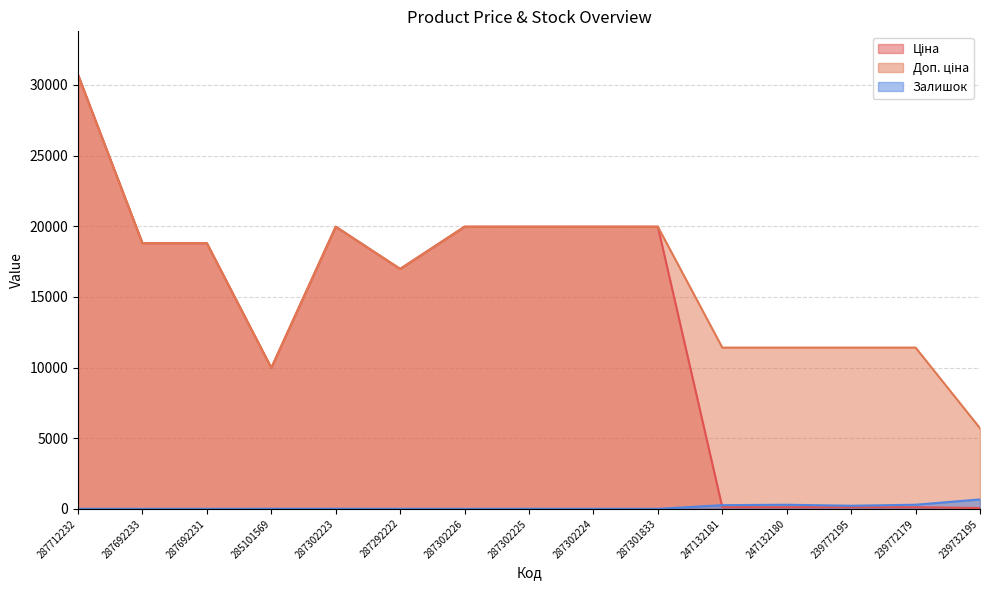

Reading right to left, what are all the values shown in this chart?

Ціна: 239732195=57.0	239772179=114.1	239772195=114.1	247132180=114.1	247132181=114.1	287301833=19964.2	287302224=19964.2	287302225=19964.2	287302226=19964.2	287292222=16976.3	287302223=19964.2	285101569=9975.0	287692231=18796.8	287692233=18796.8	287712232=30717.1
Доп. ціна: 239732195=5705.0	239772179=11410.0	239772195=11410.0	247132180=11410.0	247132181=11410.0	287301833=19964.2	287302224=19964.2	287302225=19964.2	287302226=19964.2	287292222=16976.3	287302223=19964.2	285101569=9975.0	287692231=18796.8	287692233=18796.8	287712232=30717.1
Залишок: 239732195=665.0	239772179=290.0	239772195=218.0	247132180=290.0	247132181=260.0	287301833=0.0	287302224=3.0	287302225=5.0	287302226=0.0	287292222=2.0	287302223=7.0	285101569=7.0	287692231=0.0	287692233=0.0	287712232=0.0